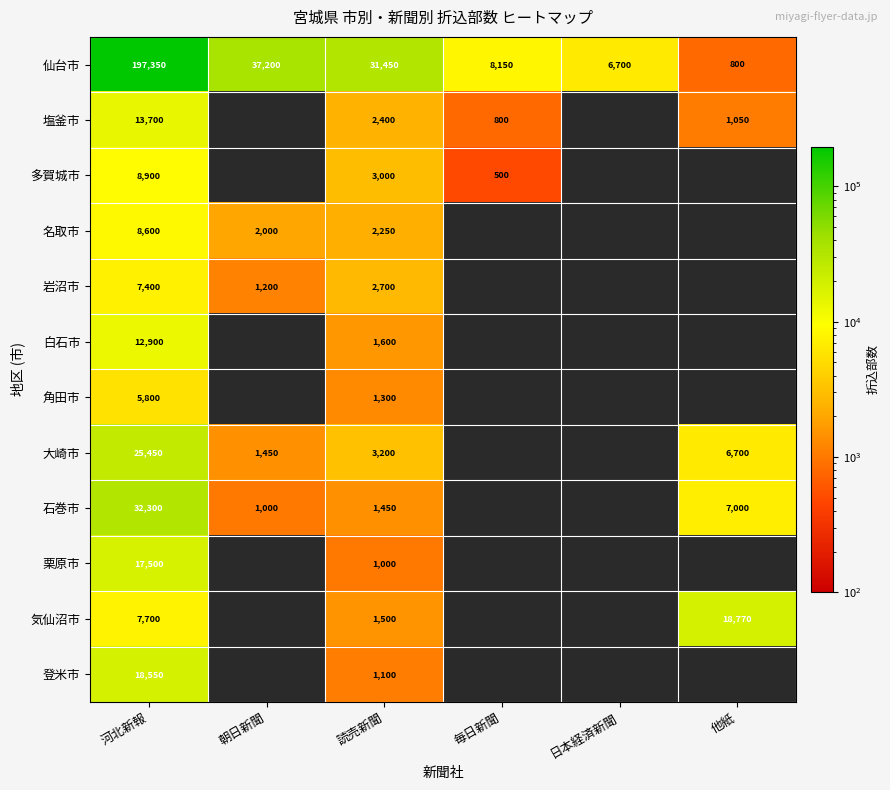

At 読売新聞, list the series in order from smallest to largest.

栗原市, 登米市, 角田市, 石巻市, 気仙沼市, 白石市, 名取市, 塩釜市, 岩沼市, 多賀城市, 大崎市, 仙台市